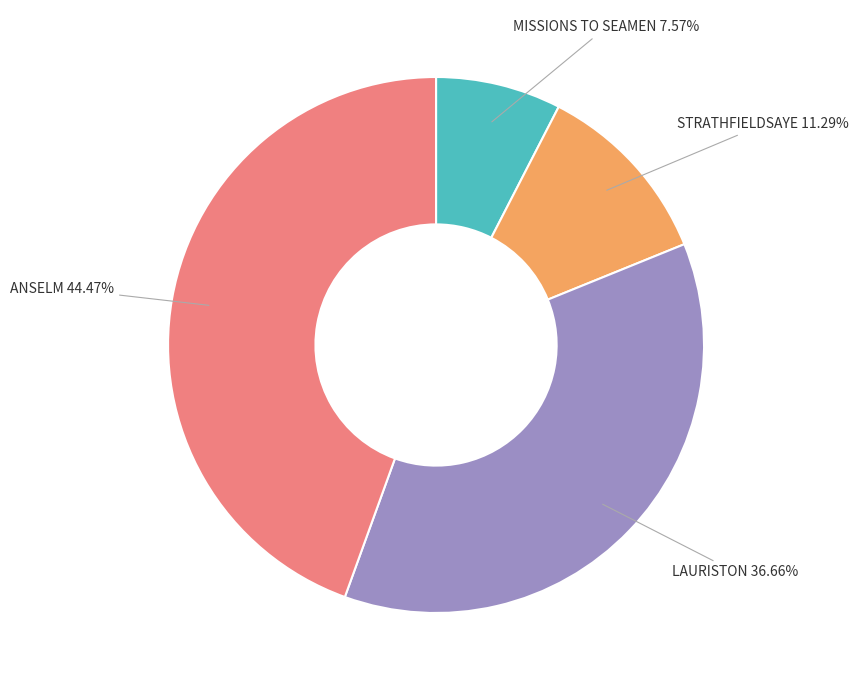

Rank the categories by value from highest to lowest.

ANSELM, LAURISTON, STRATHFIELDSAYE, MISSIONS TO SEAMEN